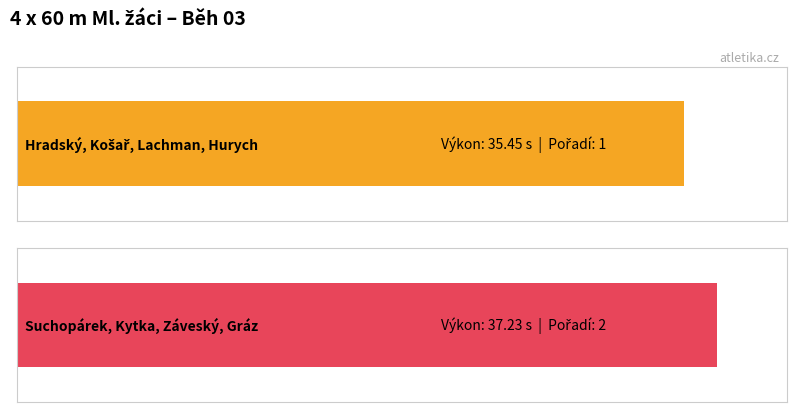

Rank the categories by value from lowest to highest.

Hradský, Košař, Lachman, Hurych, Suchopárek, Kytka, Záveský, Gráz